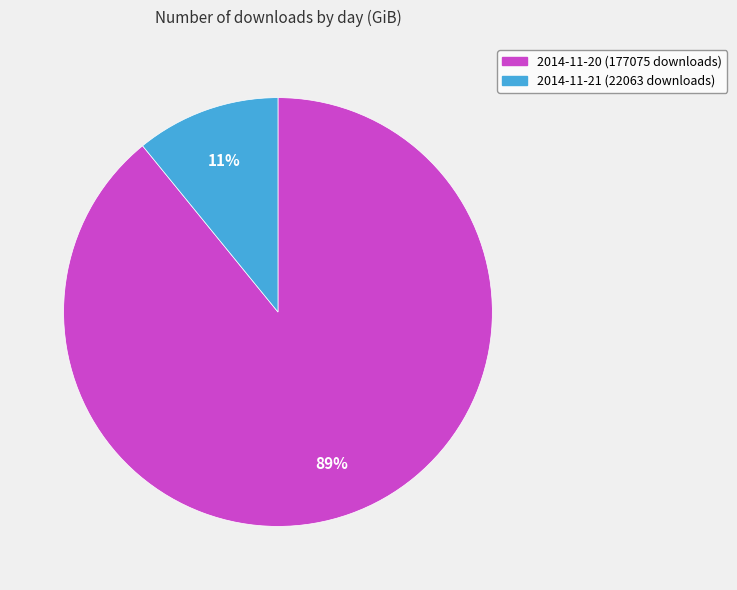

What is the smallest slice in the pie chart?

2014-11-21 (22063 downloads)